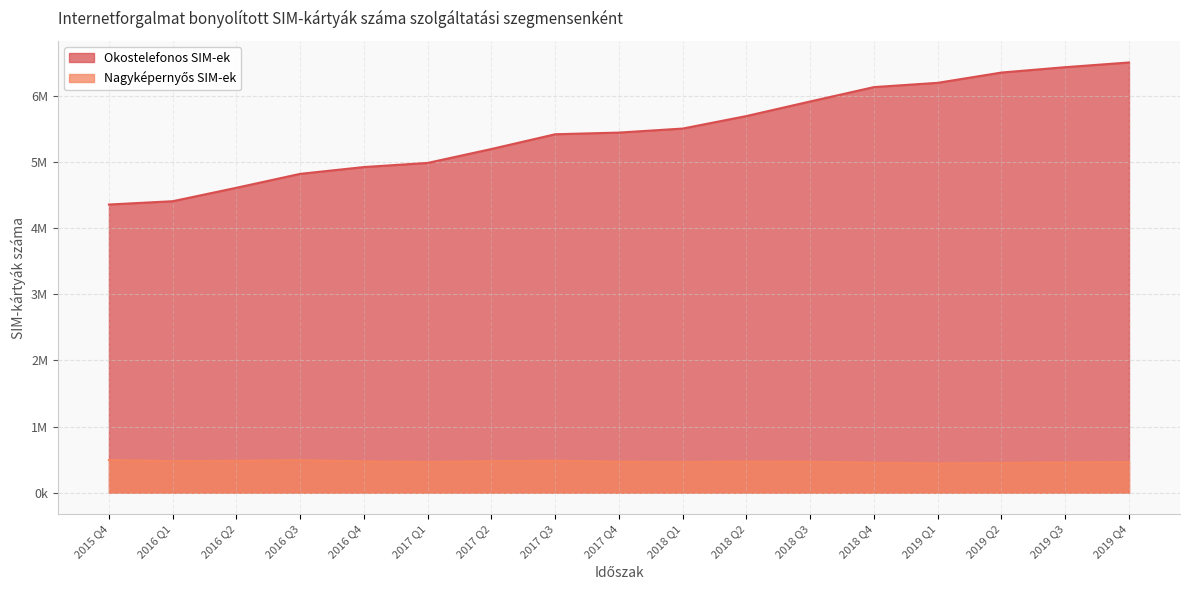

What is the difference between the highest and lowest values at 2015 Q4?

3859698